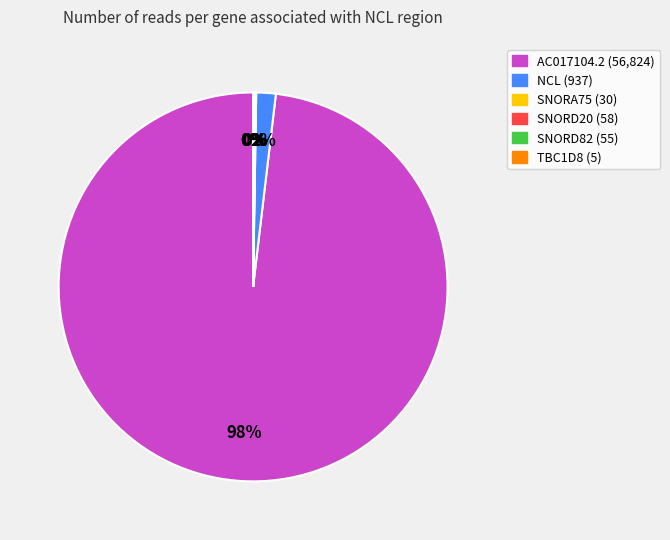

True or false: NCL accounts for 12% of the total.

False